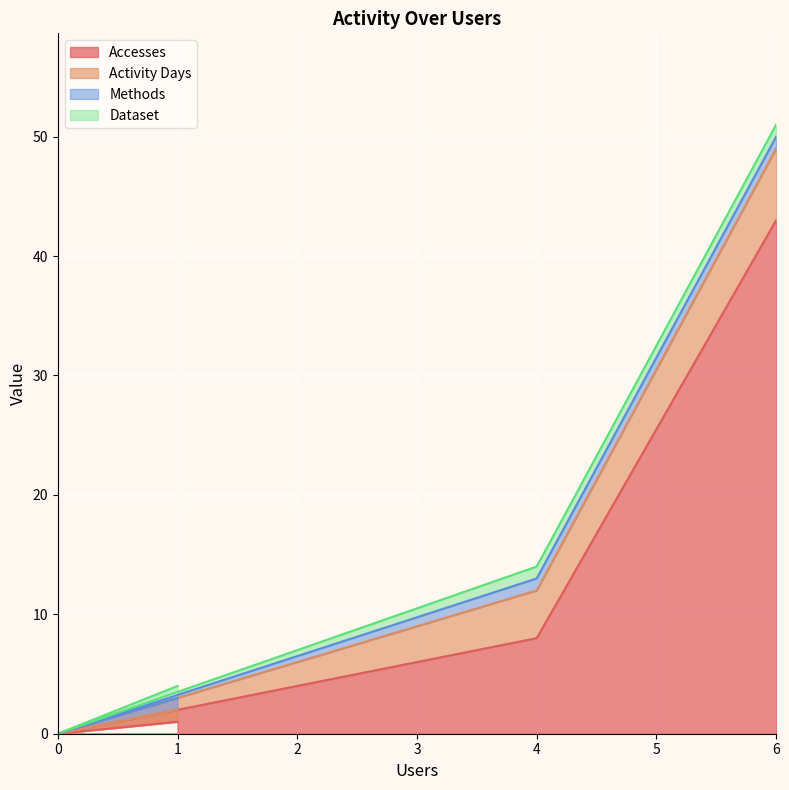

At which category is the sum across all series the highest?

6